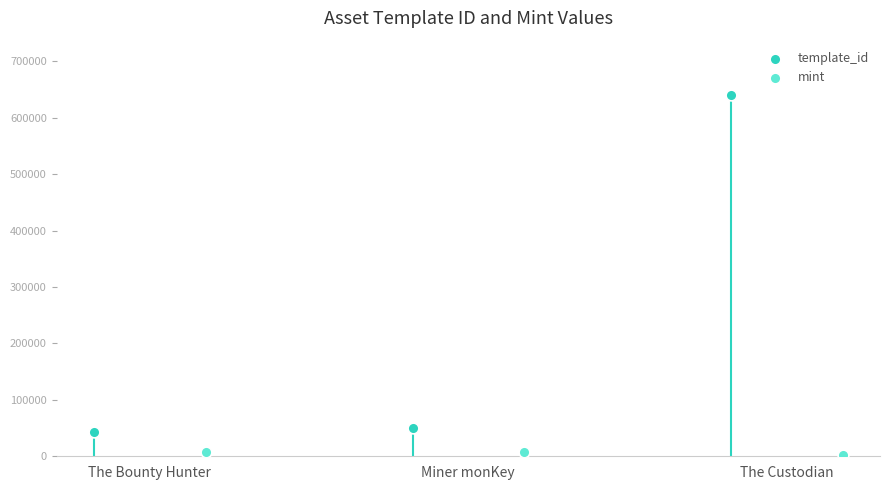

Which series reaches the minimum Y coordinate?

mint